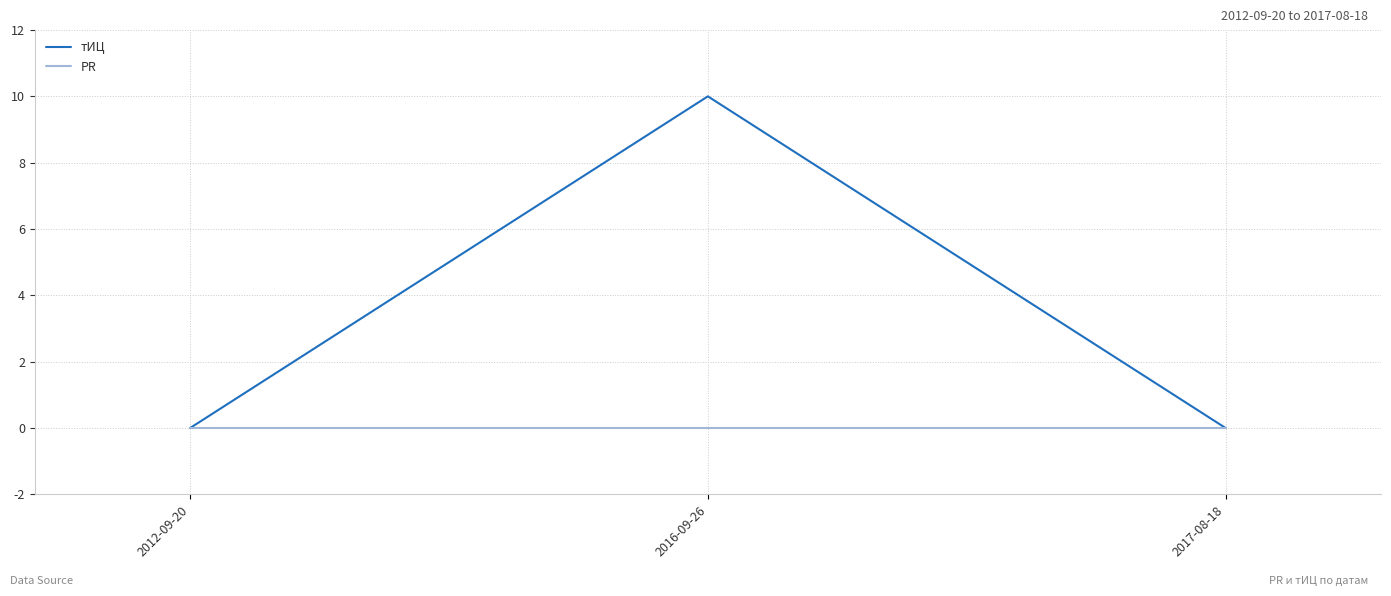

Is it true that тИЦ equals -5 at 2012-09-20?

False